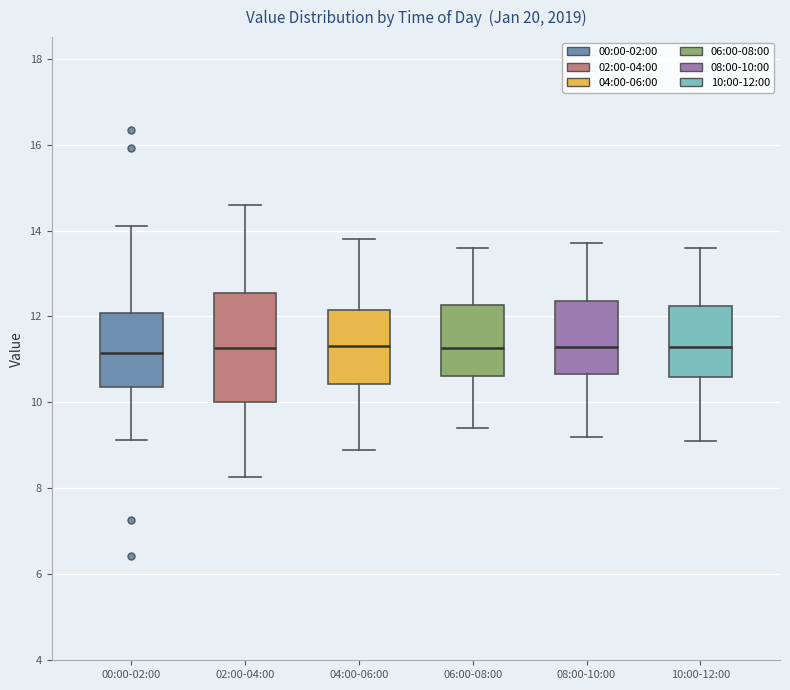

Reading left to right, transcribe this box plot: for each box, give where its median line is, the range the box spans, and where its two whiskers end, as read against the y-axis. The values are not printed on the chart, so give them approximately, as read against the axis.

00:00-02:00: median 11.2, box 10.4 to 12.0, whiskers 9.2 to 14.2
02:00-04:00: median 11.2, box 10.0 to 12.6, whiskers 8.2 to 14.6
04:00-06:00: median 11.4, box 10.4 to 12.2, whiskers 9.0 to 13.8
06:00-08:00: median 11.2, box 10.6 to 12.2, whiskers 9.4 to 13.6
08:00-10:00: median 11.4, box 10.6 to 12.4, whiskers 9.2 to 13.8
10:00-12:00: median 11.4, box 10.6 to 12.2, whiskers 9.2 to 13.6